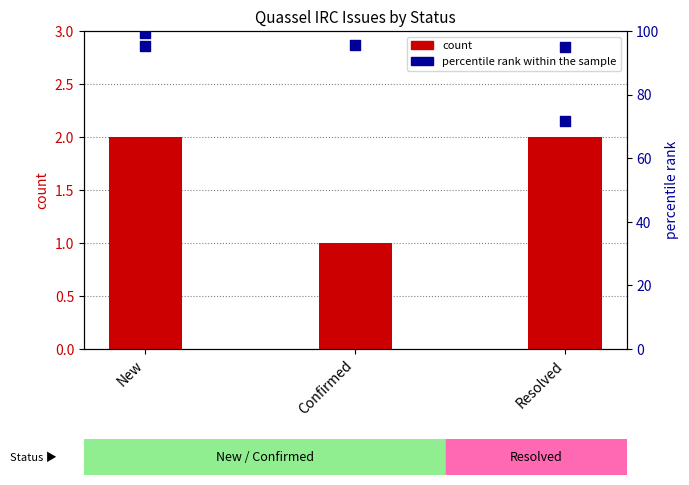

What is the change in value from New to Confirmed?

-1